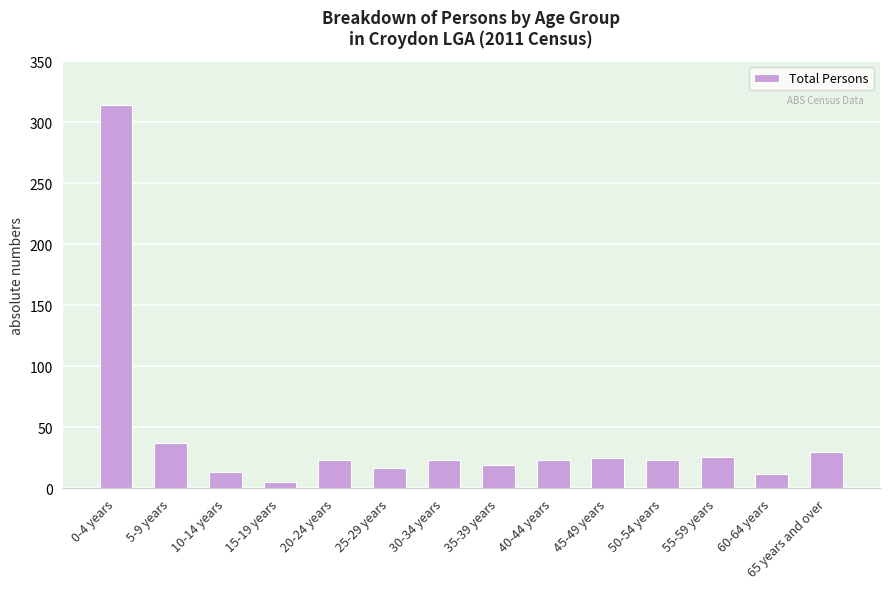

Which category has the highest value across all series?

0-4 years